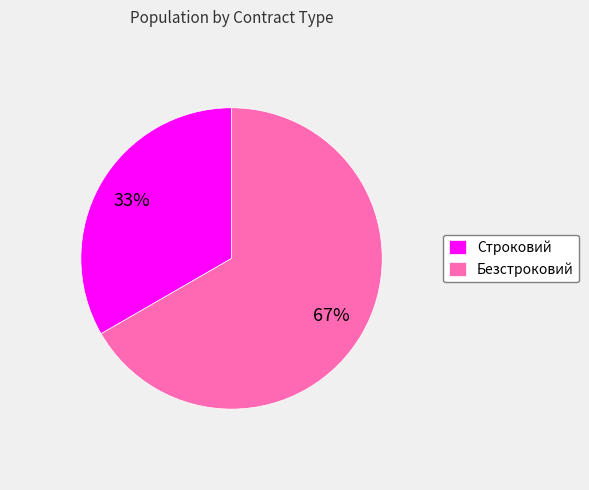

How many segments does this pie chart have?

2